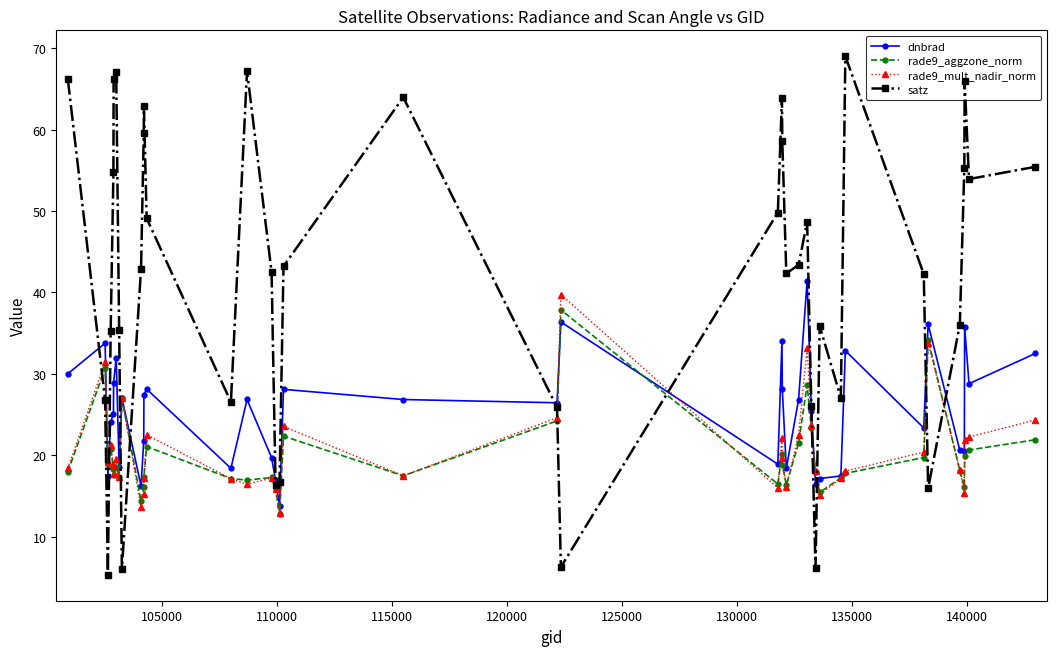

What is the value of the rade9_aggzone_norm point at the 37th from the left?

16.1